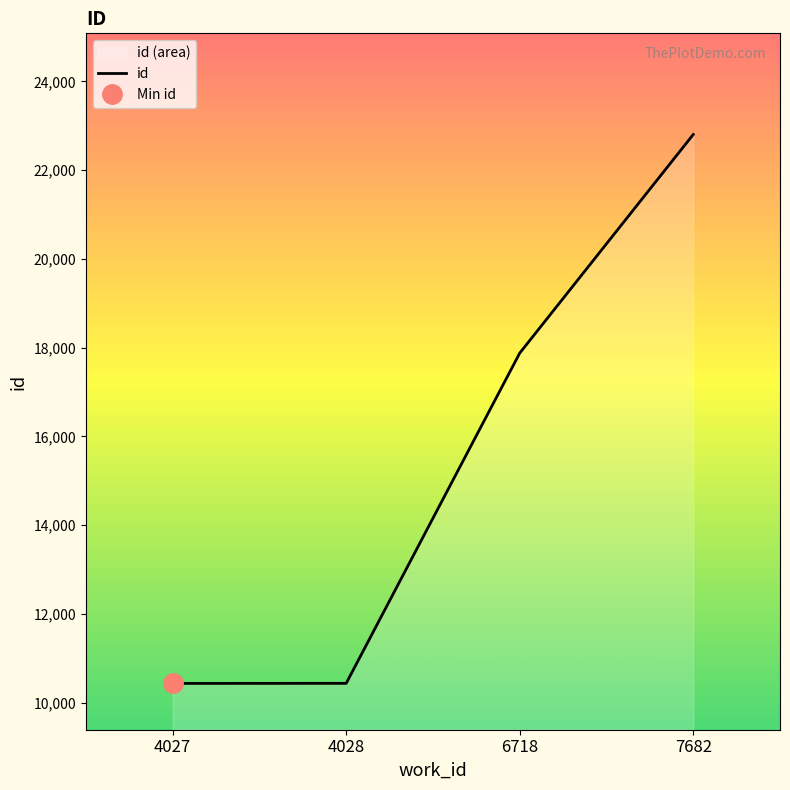

What is the difference between the values at 4028 and 6718?

7443.0